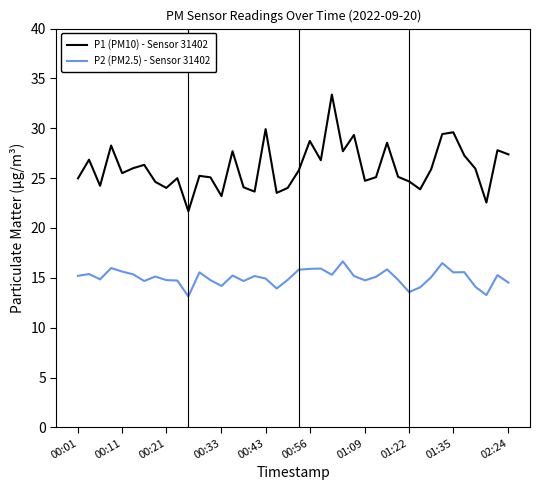

What are all the series names shown in the legend?

P1 (PM10) - Sensor 31402, P2 (PM2.5) - Sensor 31402